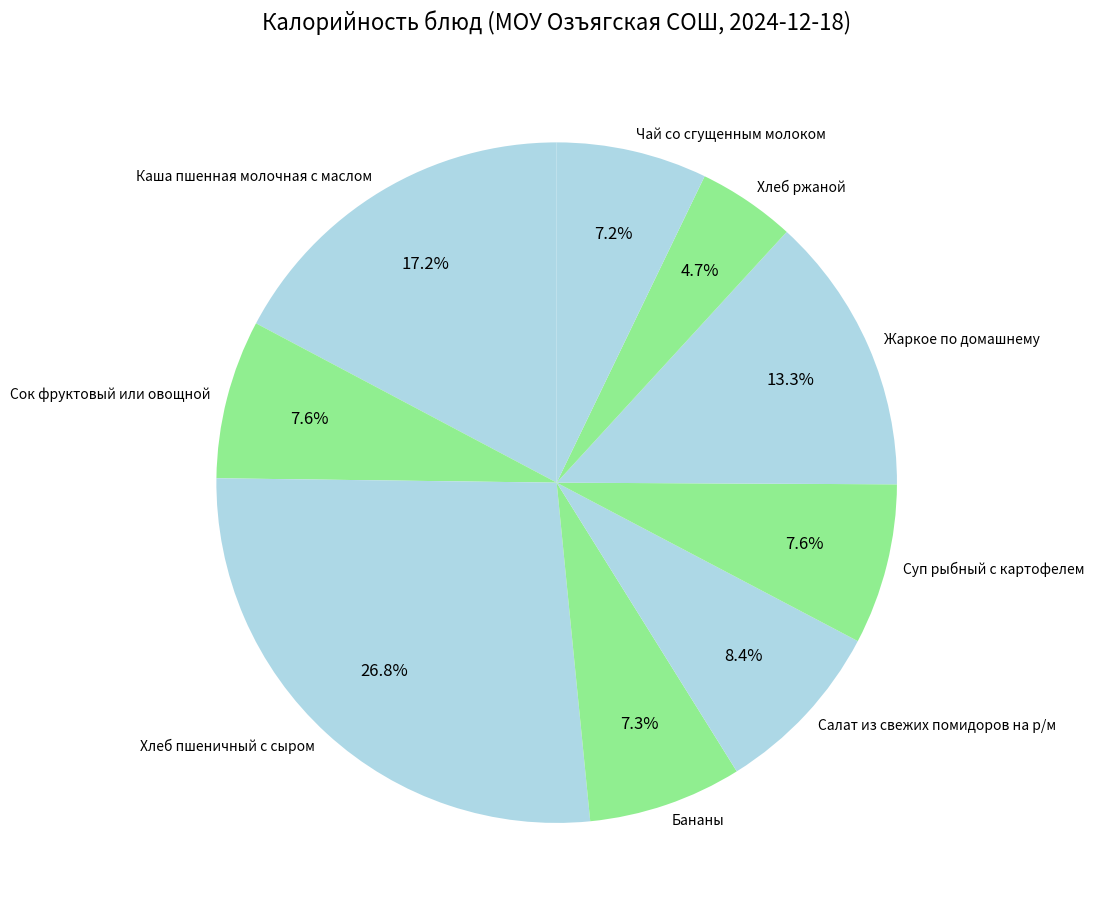

What is the smallest slice in the pie chart?

Хлеб ржаной